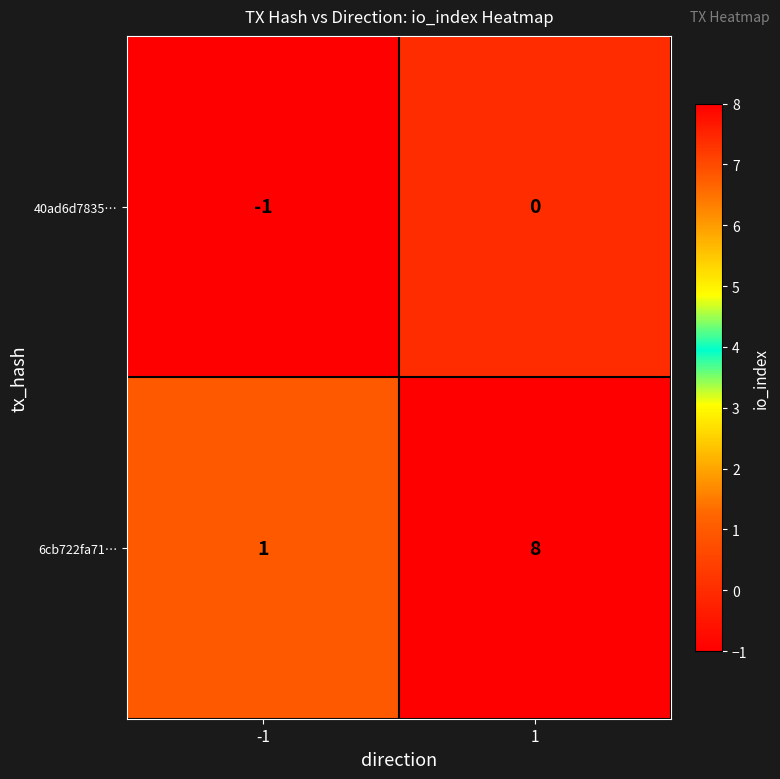

Reading right to left, what are all the values shown in this chart?

40ad6d7835…: 0	-1
6cb722fa71…: 8	1